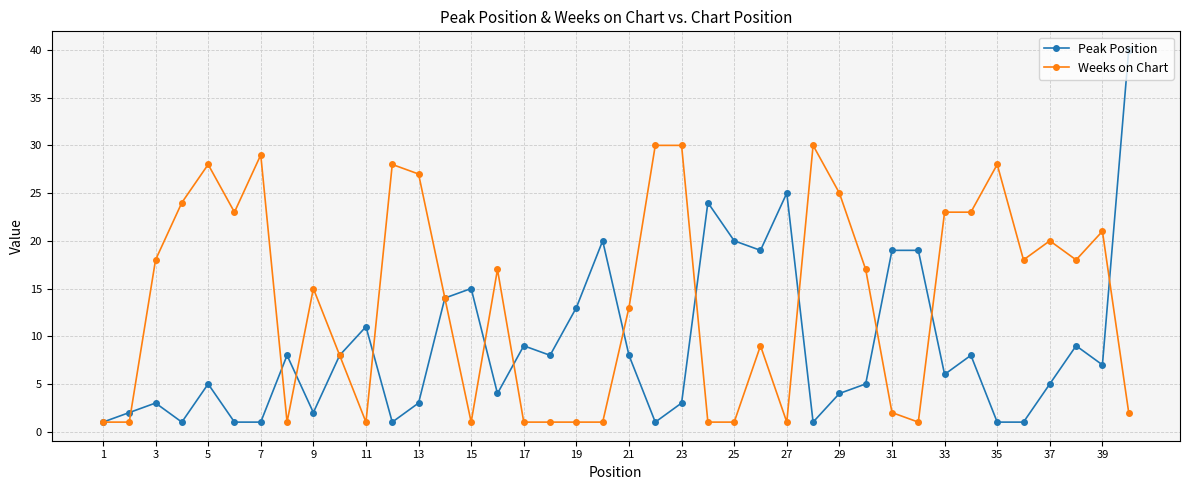

Which series has the largest total across all categories?

Weeks on Chart